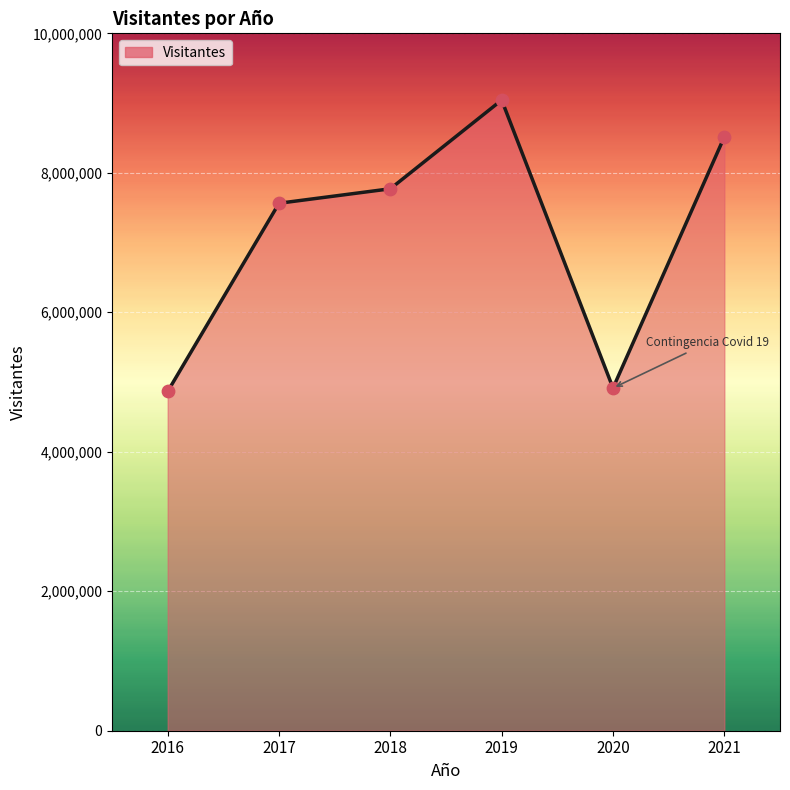

Between 2018 and 2017, which is larger?

2018